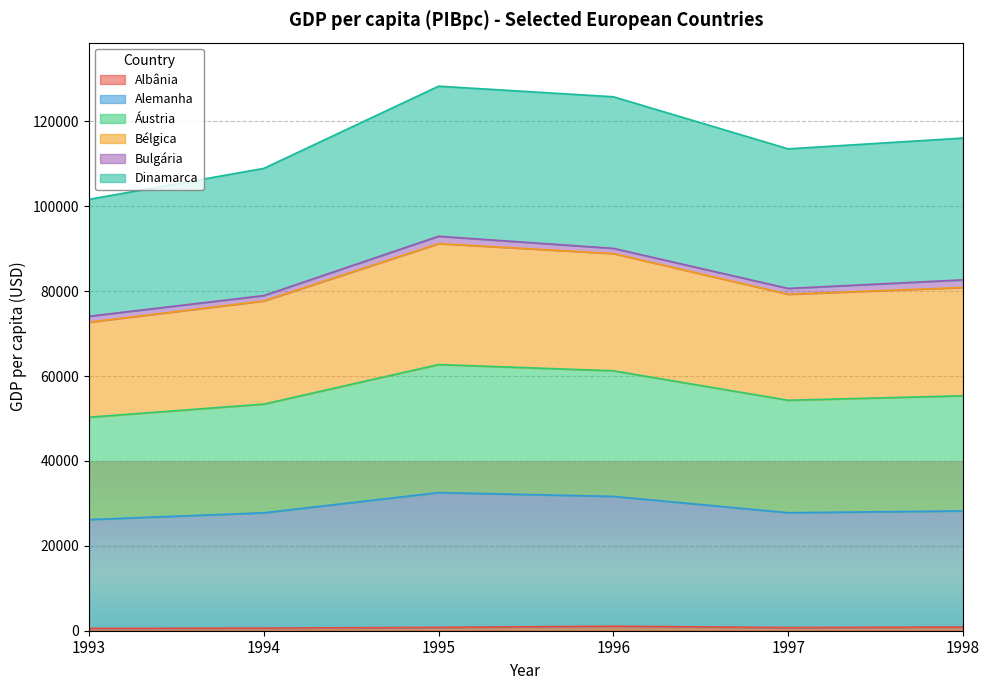

Is it true that Alemanha equals 18797.2 at 1995?

False